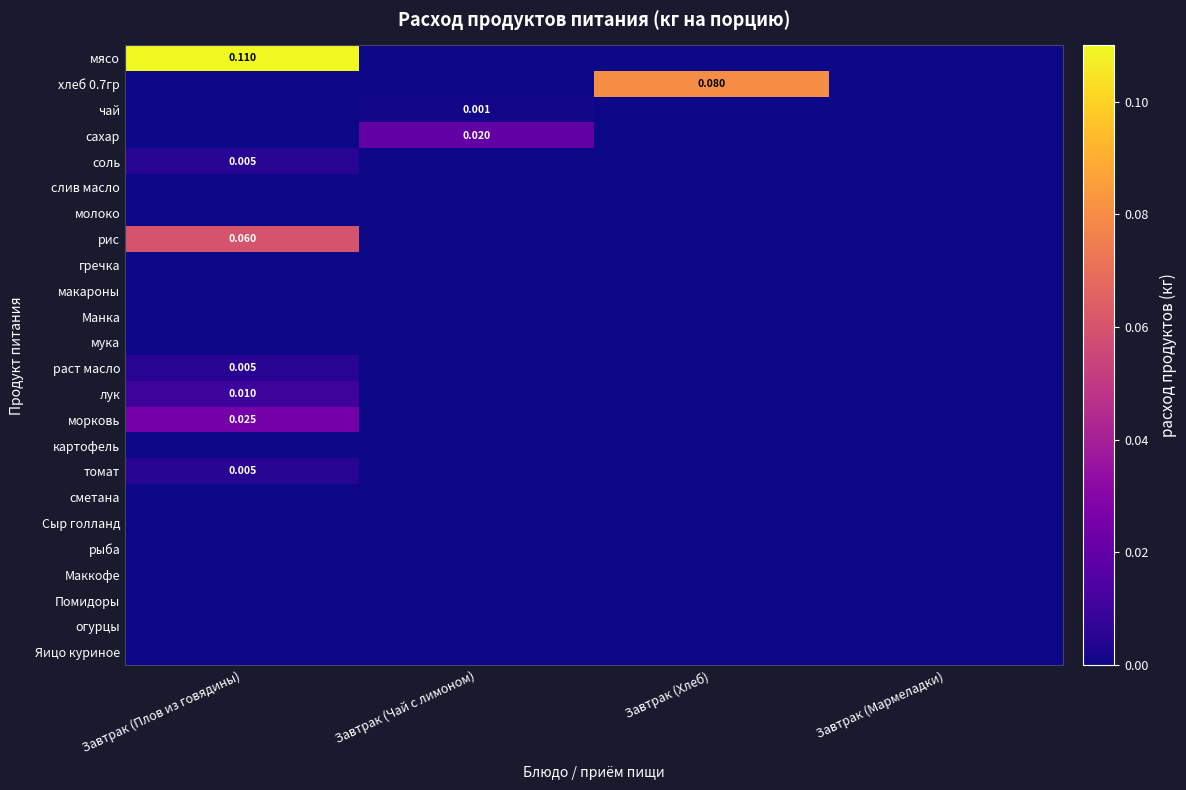

Which series has the largest range (max minus min)?

мясо